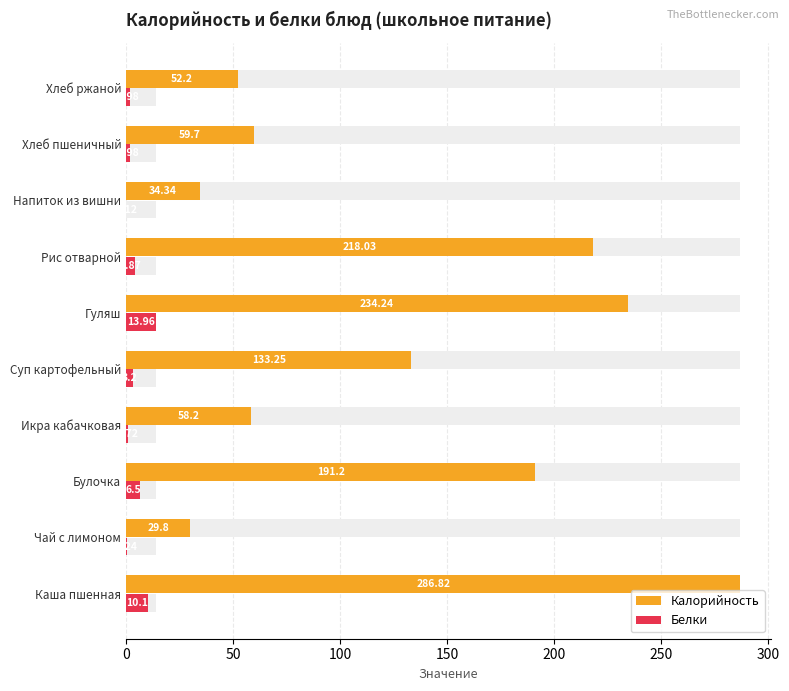

Rank the series by their average value, from highest to lowest.

Калорийность, Белки